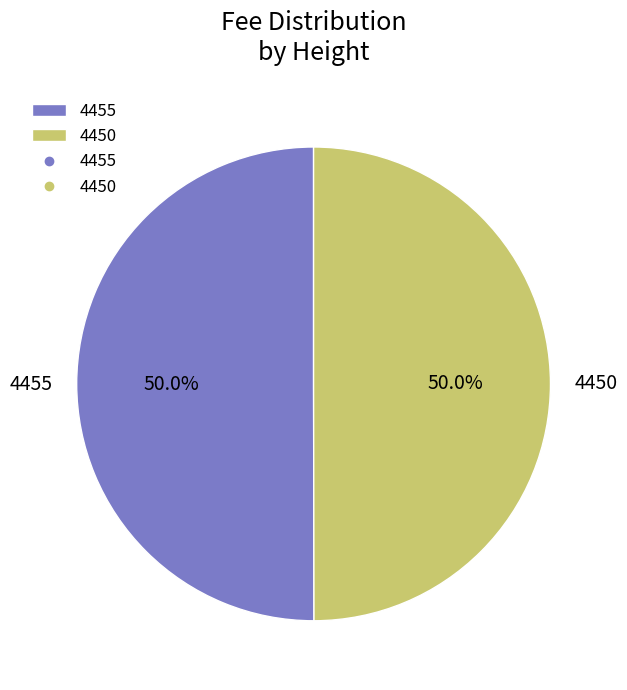

To the nearest percent, what percentage of the pie is 4450?

50%